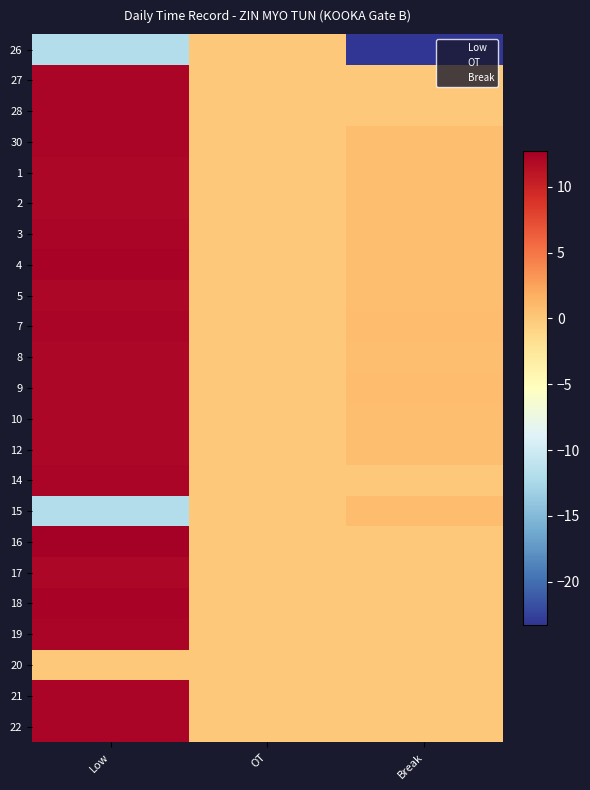

Rank the series by their maximum value, from highest to lowest.

16, 18, 4, 28, 22, 14, 30, 3, 19, 21, 27, 7, 1, 17, 2, 5, 9, 10, 12, 8, 15, 26, 20